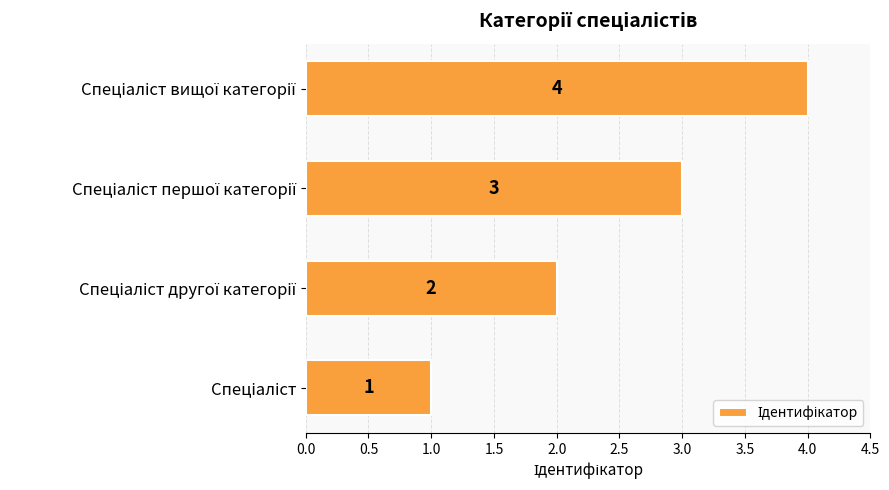

What is the sum of all values?

10